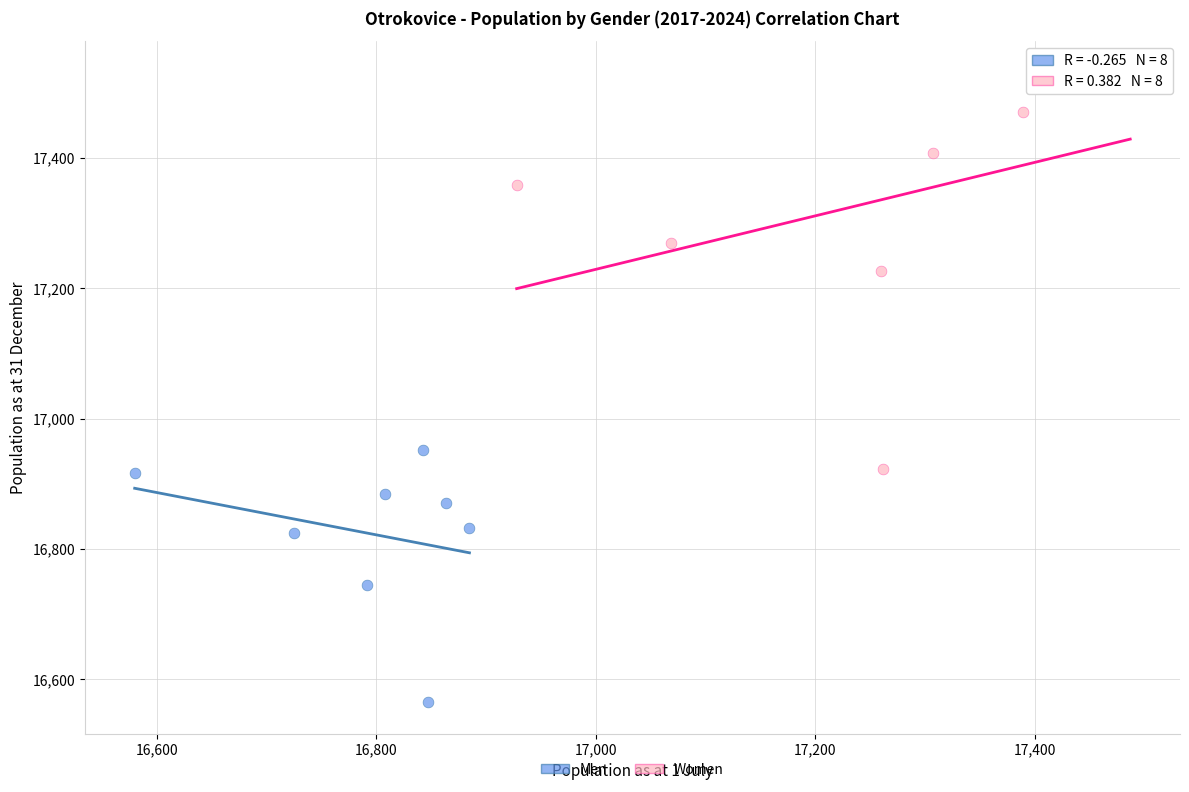

Which series has the widest spread of Y values?

Women